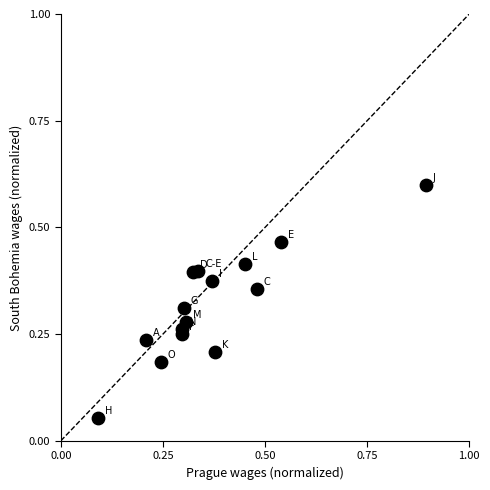

What is the range of X values (max minus min)?

0.8